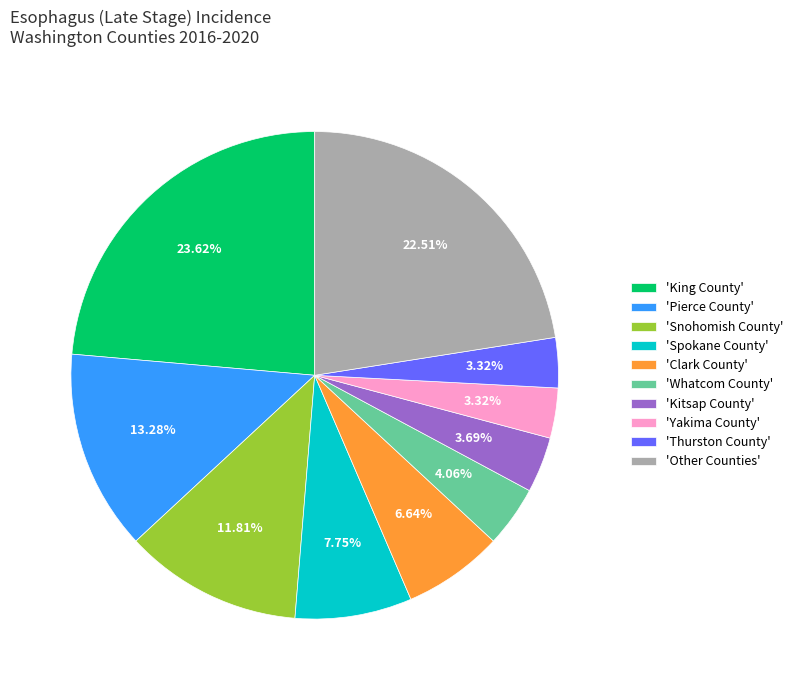

Is there any slice that represents more than half of the pie?

No